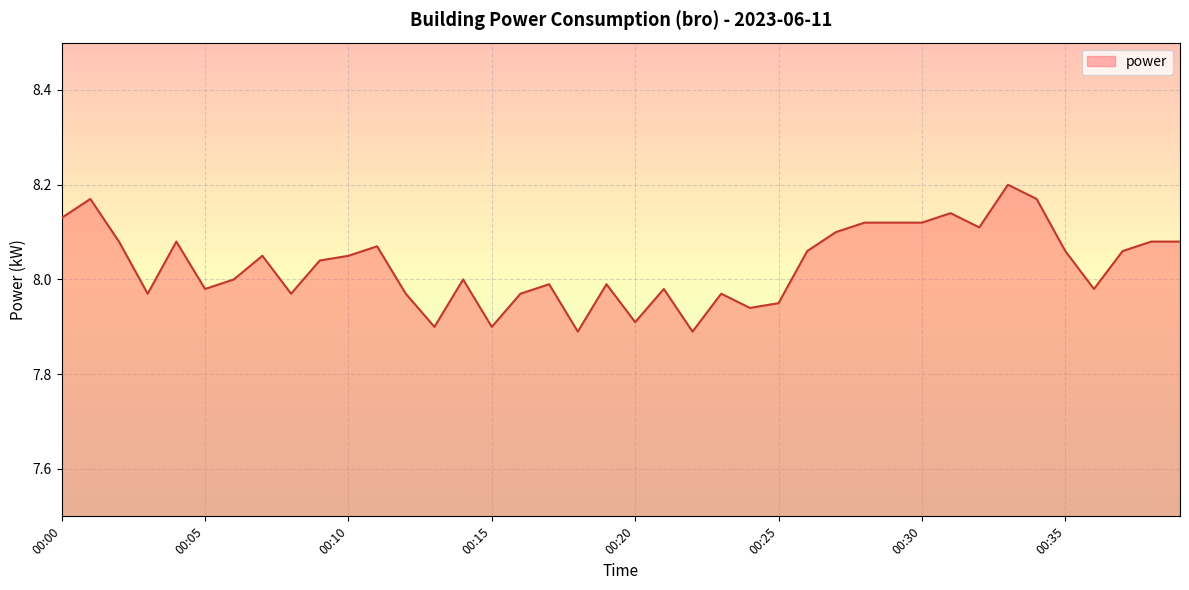

What is the difference between the maximum and minimum values?

0.3